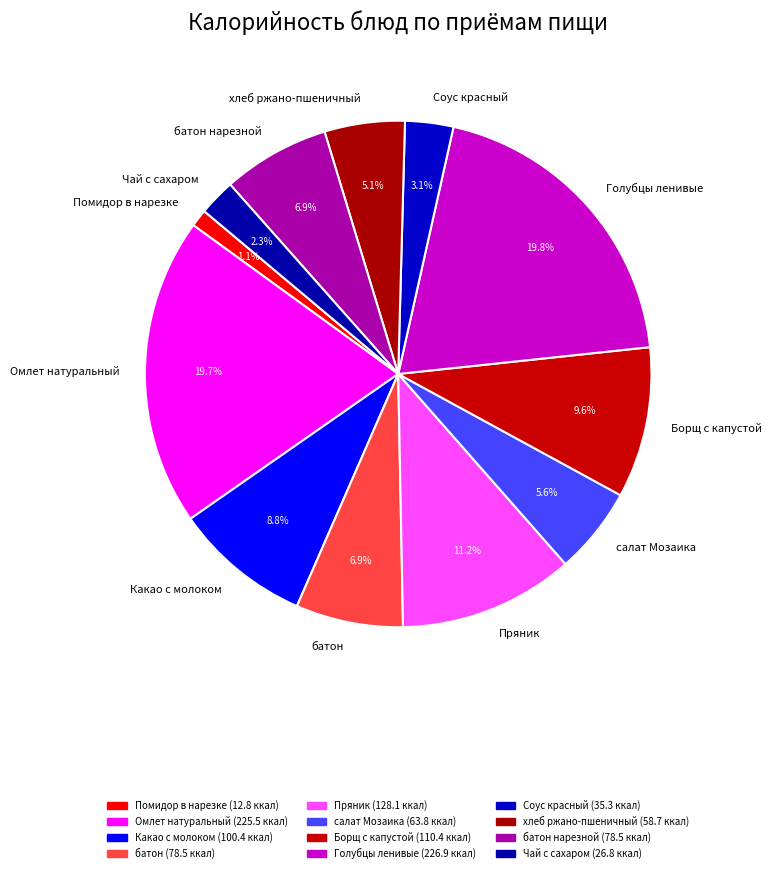

Is there any slice that represents more than half of the pie?

No